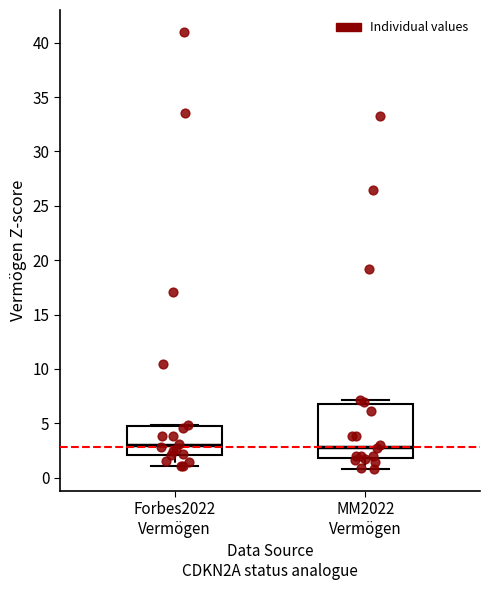

Comparing the boxes themselves (not the whiskers), which one is the tallest?

MM2022 Vermögen